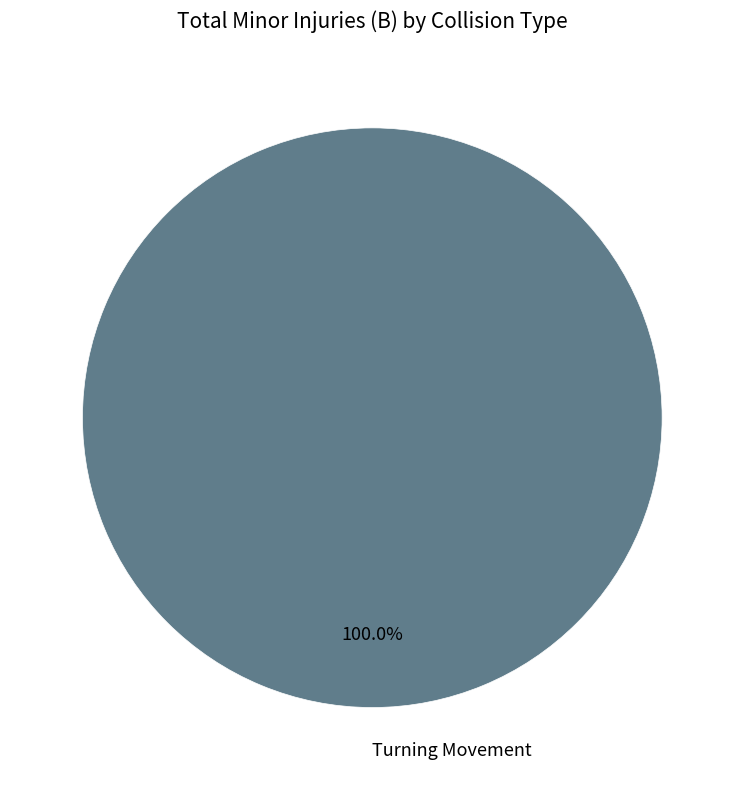

Is there a majority slice in this chart?

Yes